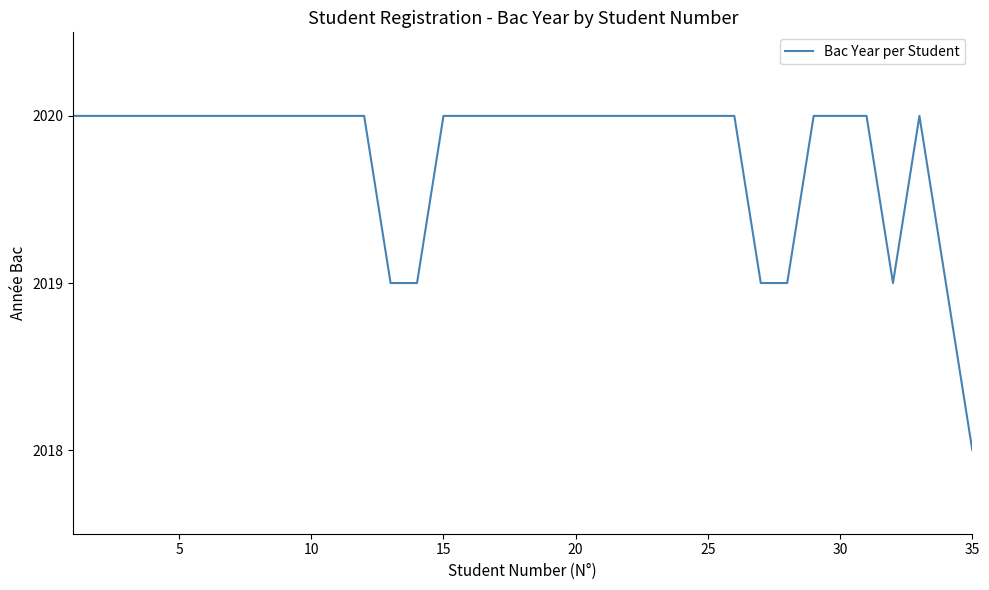

What is the maximum value shown in the chart?

2020